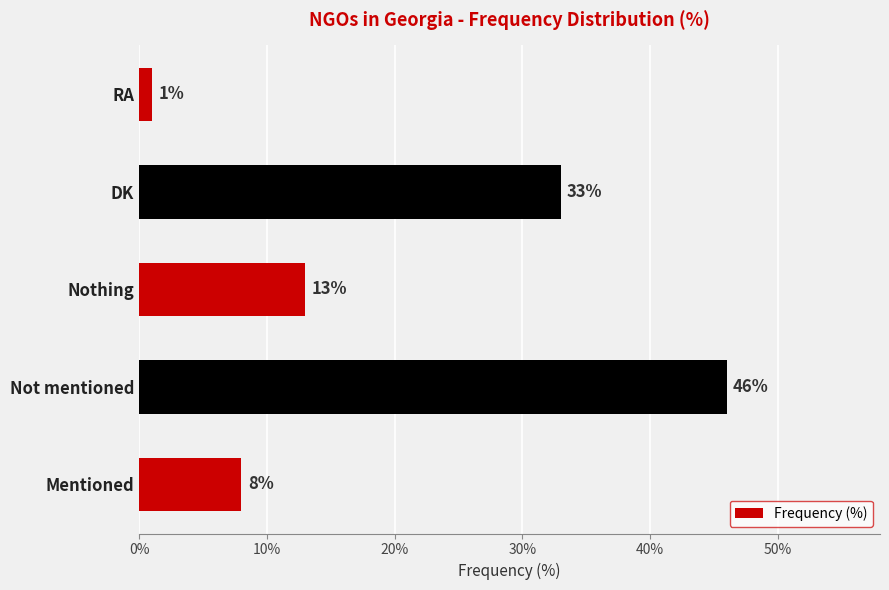

The value at RA is 1. True or false?

True